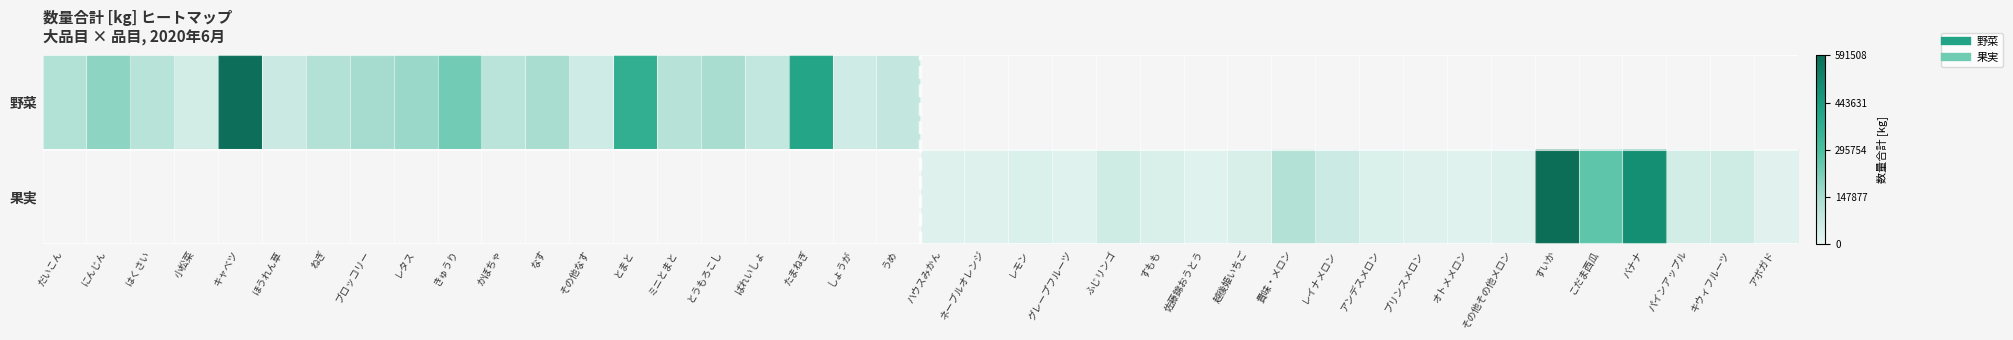

The value of 野菜 at かぼちゃ is 58344.9. True or false?

False